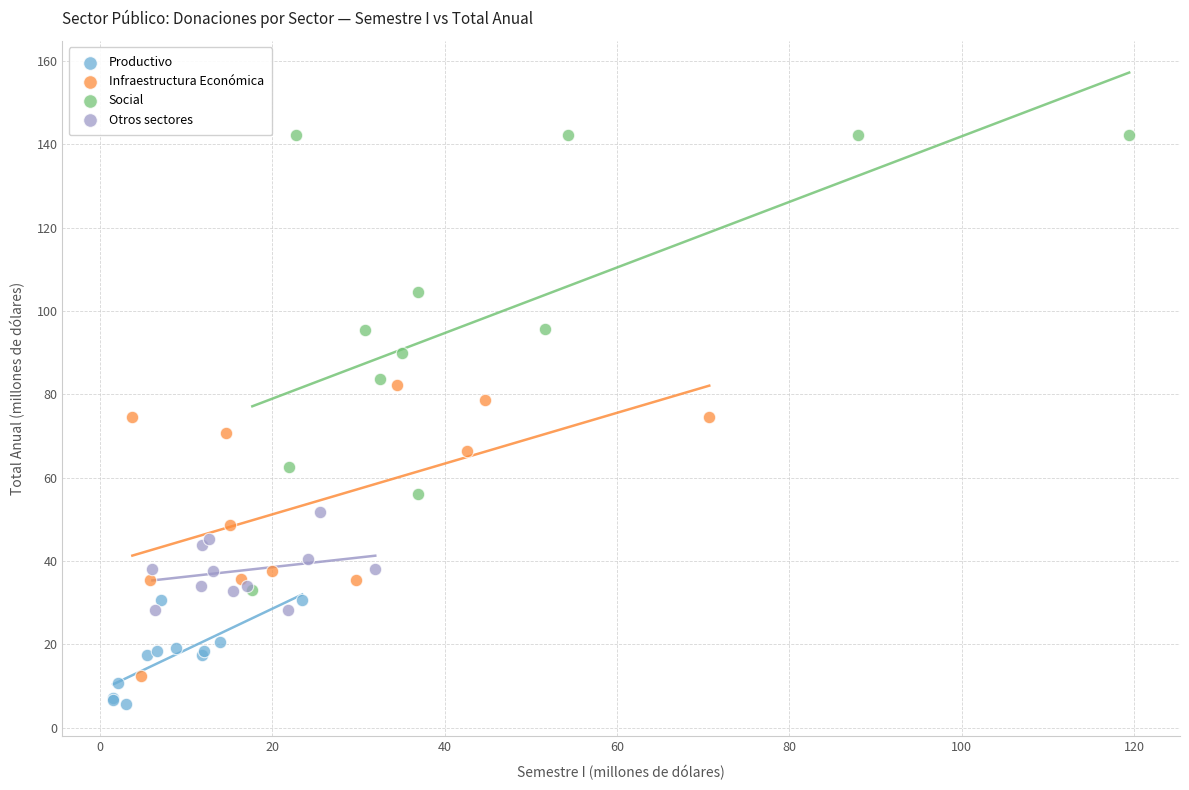

What are all the series names shown in the legend?

Productivo, Infraestructura Económica, Social, Otros sectores